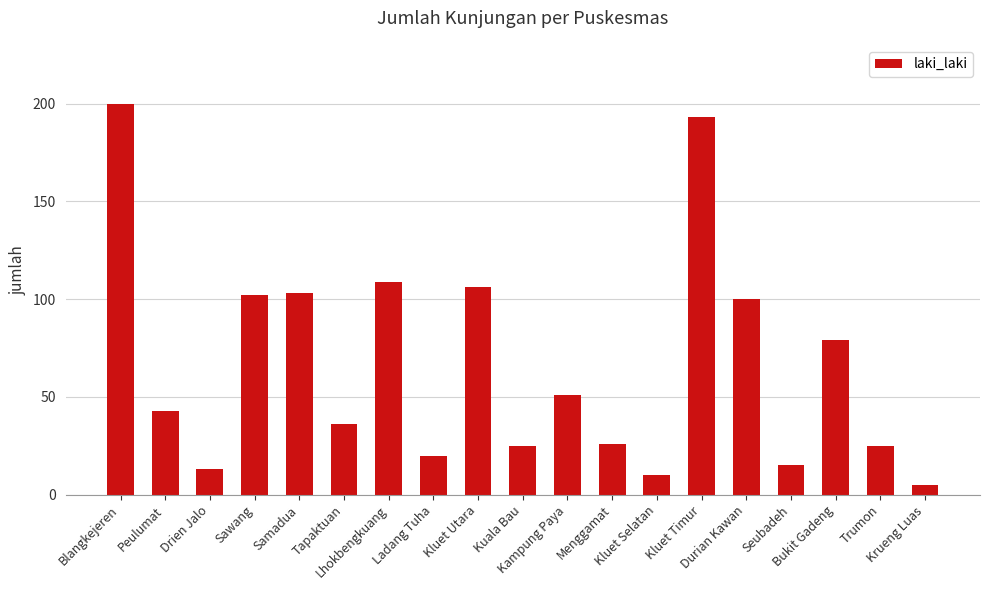

What is the minimum value shown in the chart?

5